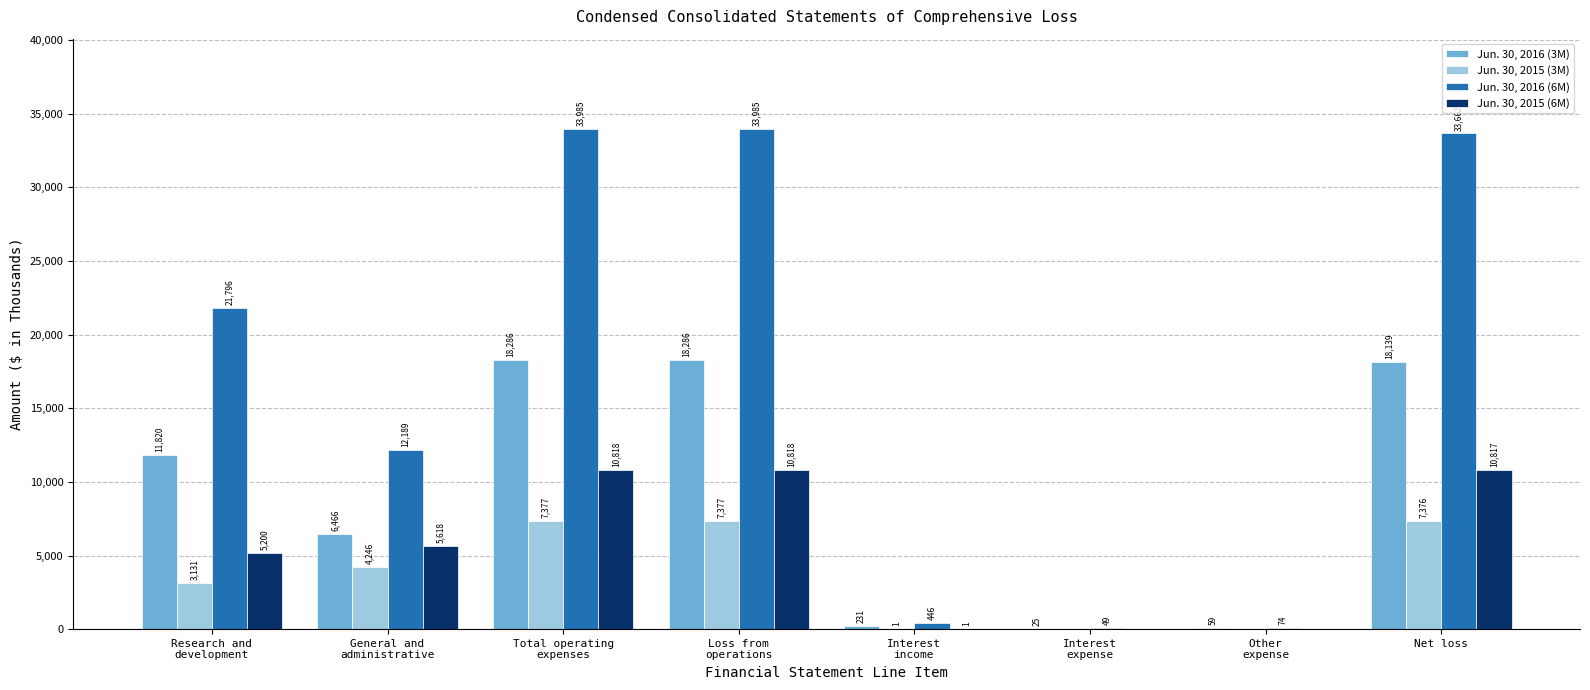

Is it true that Jun. 30, 2016 (6M) equals 7343 at Research and
development?

False